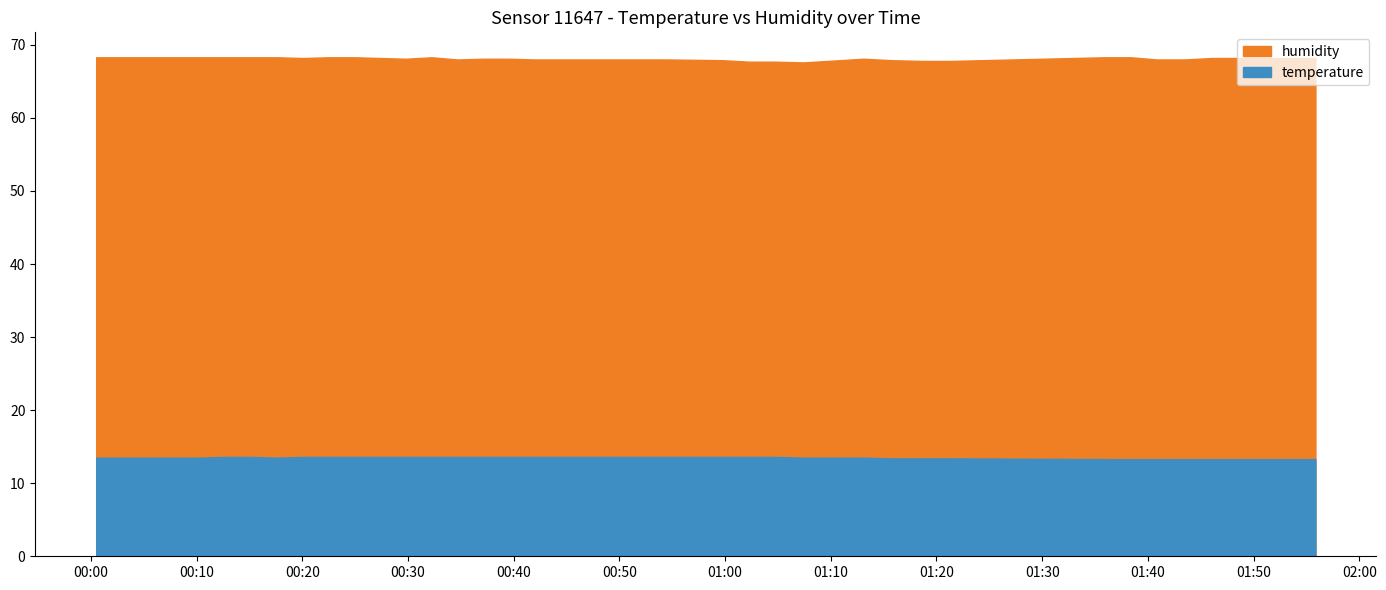

The temperature series shows 8.7 at 2023-04-01T01:04:41. True or false?

False